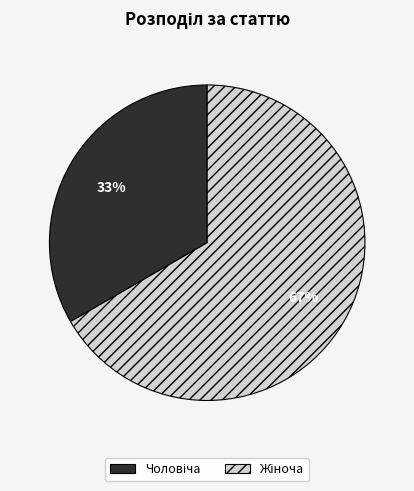

Is there any slice that represents more than half of the pie?

Yes